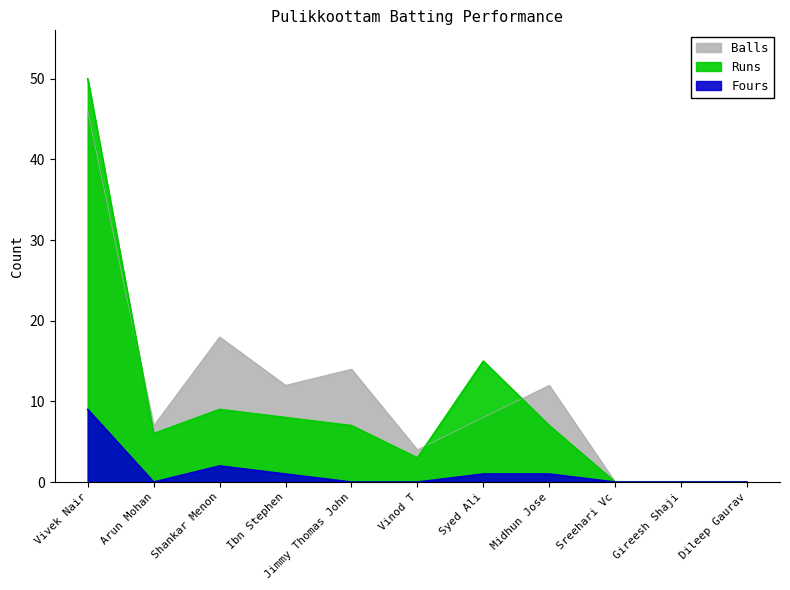

What is the label of the 11th point from the left?

Dileep Gaurav